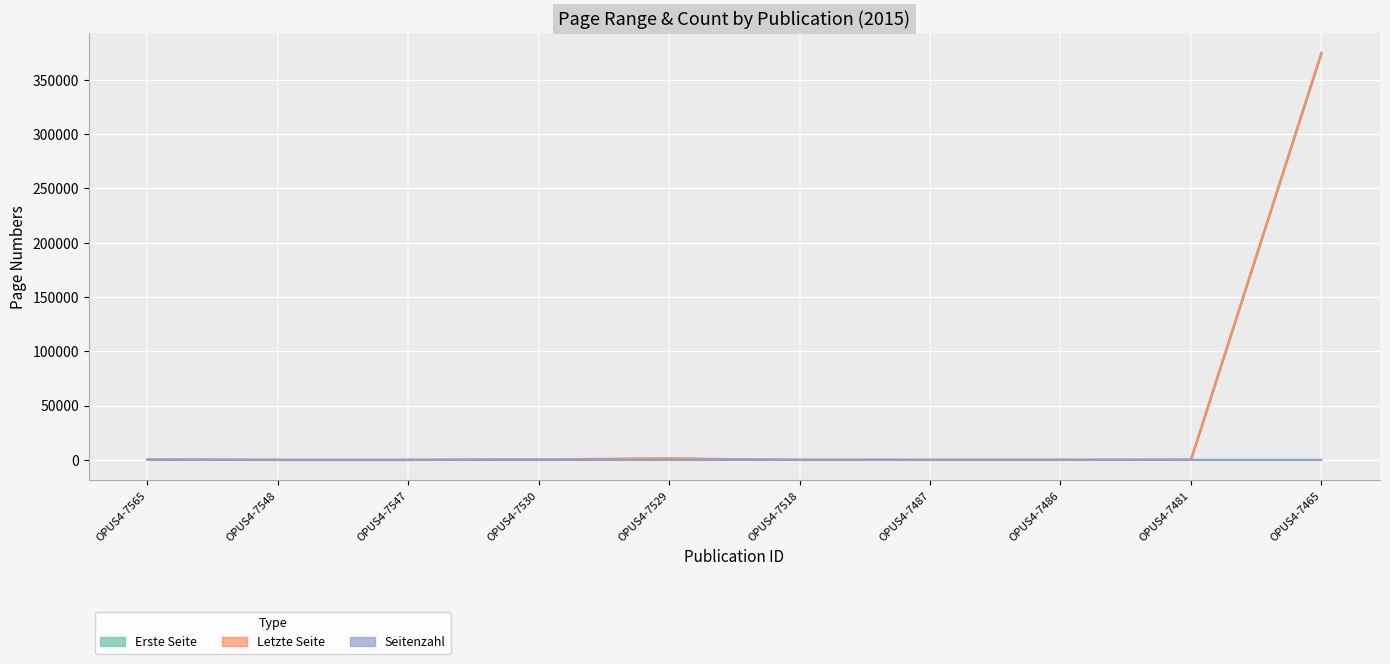

What is the sum of all Erste Seite values?

377163